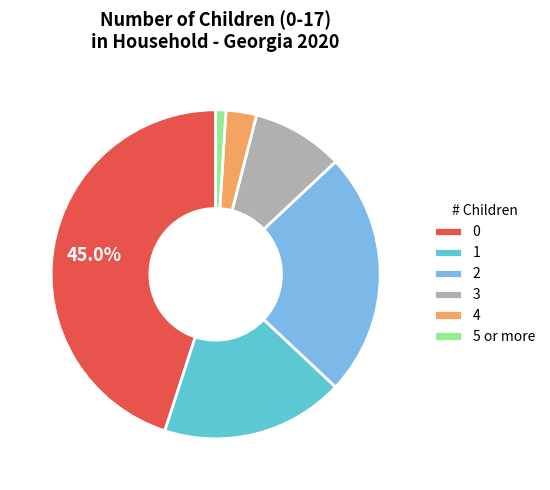

How many slices are in this pie chart?

6